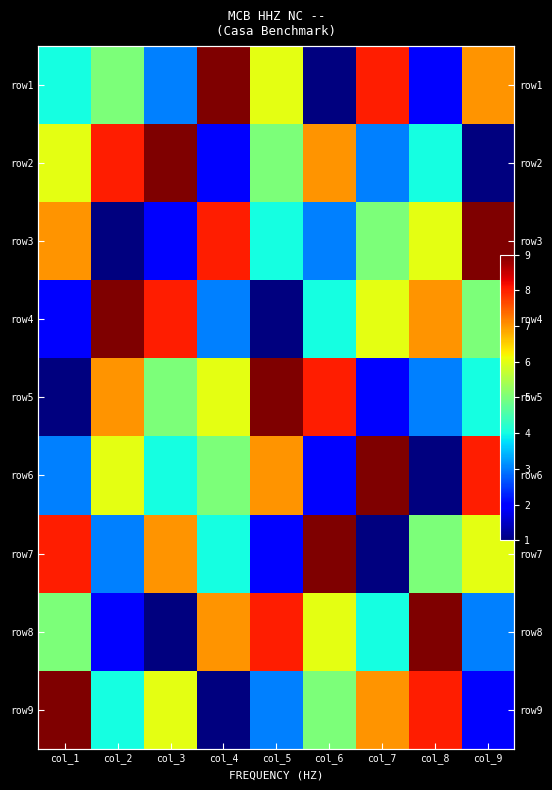

At col_6, list the series in order from smallest to largest.

row1, row6, row3, row4, row9, row8, row2, row5, row7